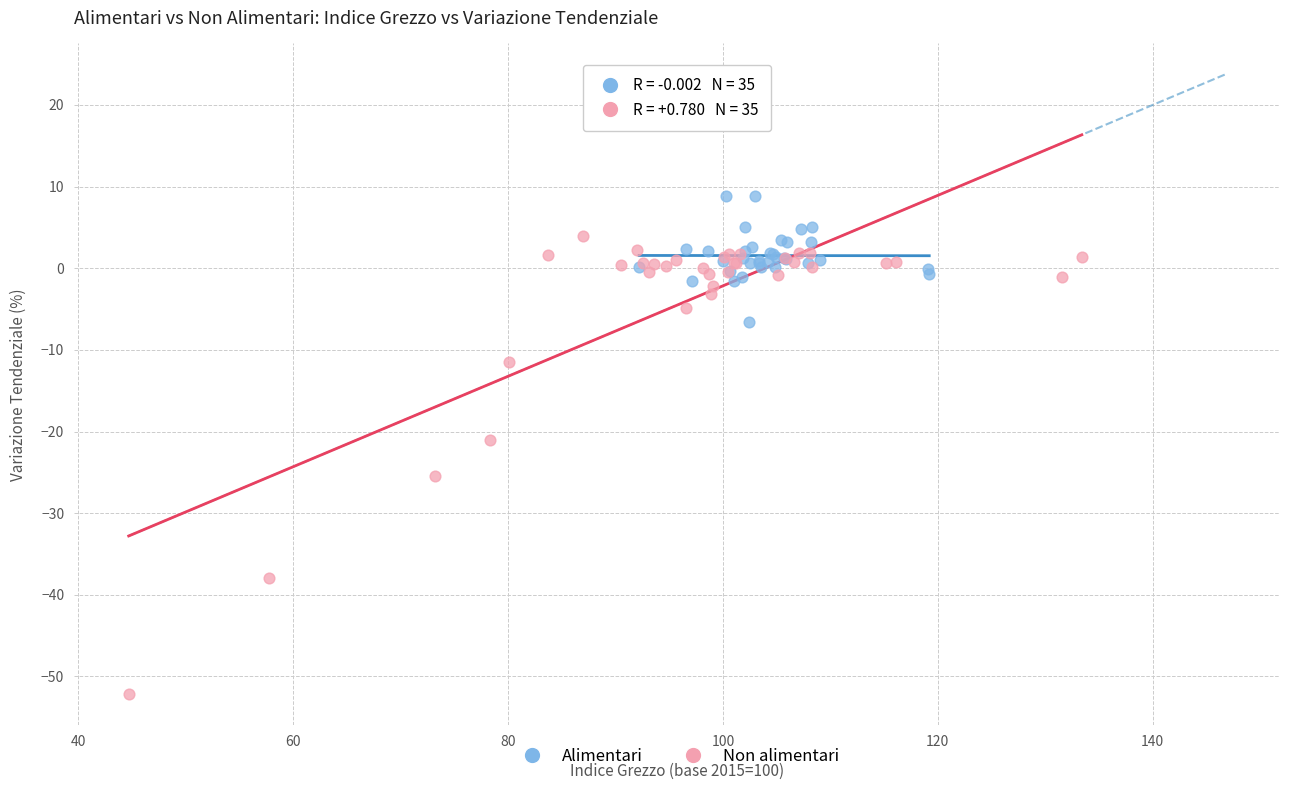

Which series reaches the minimum Y coordinate?

Non alimentari